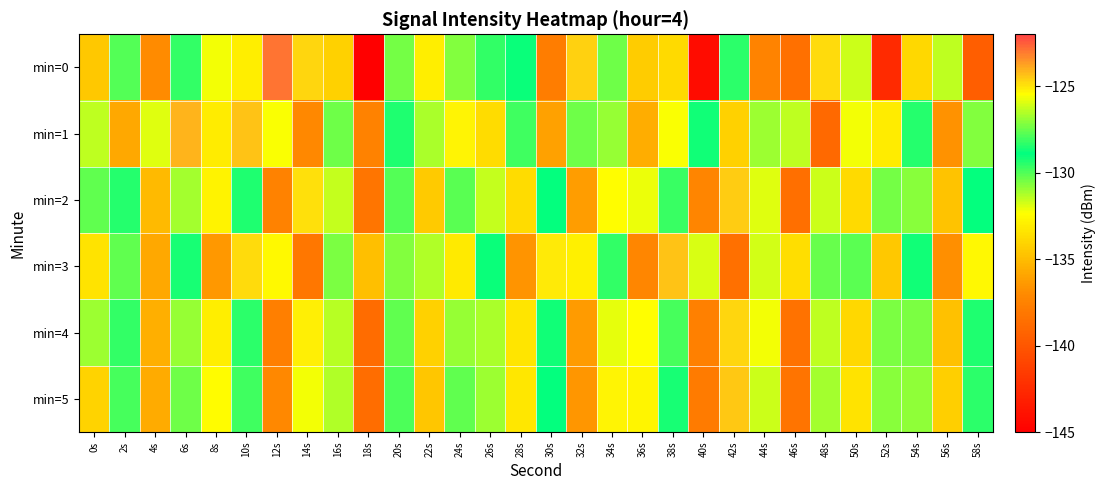

Reading left to right, extract all data points from this chart.

min=0: 0s=-134.5	2s=-127.8	4s=-136.9	6s=-128.3	8s=-132.2	10s=-133.0	12s=-123.0	14s=-124.7	16s=-134.1	18s=-145.0	20s=-130.5	22s=-133.0	24s=-127.2	26s=-129.6	28s=-129.1	30s=-137.8	32s=-124.7	34s=-127.4	36s=-134.4	38s=-133.9	40s=-144.2	42s=-129.5	44s=-137.4	46s=-138.5	48s=-124.8	50s=-126.2	52s=-142.5	54s=-133.9	56s=-131.4	58s=-139.6
min=1: 0s=-126.4	2s=-135.8	4s=-131.9	6s=-124.1	8s=-133.1	10s=-124.4	12s=-132.3	14s=-137.1	16s=-130.4	18s=-137.5	20s=-128.5	22s=-131.2	24s=-125.3	26s=-133.7	28s=-129.8	30s=-136.1	32s=-127.4	34s=-130.9	36s=-135.6	38s=-132.3	40s=-128.7	42s=-134.2	44s=-126.8	46s=-131.5	48s=-138.9	50s=-125.6	52s=-133.1	54s=-129.4	56s=-136.7	58s=-127.2
min=2: 0s=-130.2	2s=-128.4	4s=-135.1	6s=-126.7	8s=-132.8	10s=-129.3	12s=-137.5	14s=-124.9	16s=-131.6	18s=-138.2	20s=-127.8	22s=-134.4	24s=-130.1	26s=-126.3	28s=-133.7	30s=-128.9	32s=-136.2	34s=-125.5	36s=-132.1	38s=-129.7	40s=-137.3	42s=-124.6	44s=-131.9	46s=-138.6	48s=-126.2	50s=-133.8	52s=-130.5	54s=-127.1	56s=-134.7	58s=-129.0
min=3: 0s=-133.5	2s=-127.6	4s=-135.8	6s=-129.2	8s=-136.4	10s=-124.8	12s=-132.6	14s=-138.1	16s=-127.3	18s=-134.9	20s=-130.7	22s=-126.5	24s=-133.2	26s=-128.8	28s=-136.6	30s=-125.1	32s=-132.9	34s=-129.6	36s=-137.2	38s=-124.4	40s=-131.8	42s=-138.5	44s=-126.1	46s=-133.6	48s=-130.3	50s=-127.7	52s=-134.5	54s=-129.1	56s=-136.8	58s=-125.4
min=4: 0s=-131.0	2s=-128.2	4s=-135.5	6s=-126.9	8s=-133.0	10s=-129.5	12s=-137.7	14s=-125.2	16s=-131.4	18s=-138.8	20s=-127.6	22s=-134.2	24s=-130.9	26s=-126.6	28s=-133.4	30s=-129.1	32s=-136.3	34s=-125.8	36s=-132.4	38s=-129.9	40s=-137.6	42s=-124.7	44s=-132.2	46s=-138.4	48s=-126.4	50s=-133.9	52s=-130.6	54s=-127.3	56s=-134.8	58s=-129.3
min=5: 0s=-134.1	2s=-128.0	4s=-135.7	6s=-127.4	8s=-132.5	10s=-129.8	12s=-137.1	14s=-125.6	16s=-131.3	18s=-138.7	20s=-127.9	22s=-134.6	24s=-130.2	26s=-126.8	28s=-133.3	30s=-129.0	32s=-136.5	34s=-125.3	36s=-132.7	38s=-129.2	40s=-137.9	42s=-124.5	44s=-131.7	46s=-138.3	48s=-126.7	50s=-133.5	52s=-130.8	54s=-127.0	56s=-134.3	58s=-129.5